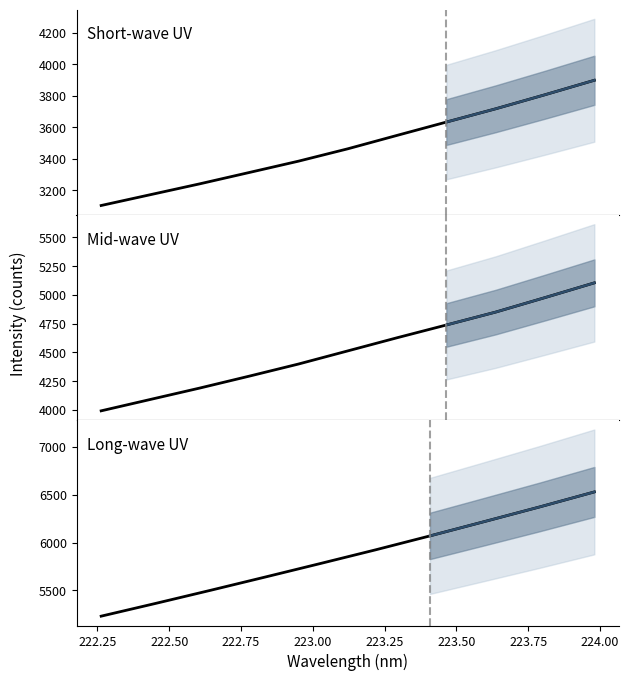

Reading left to right, transcribe all the data shown in this chart.

3103.5	3172.3	3241.1	3312.8	3384.8	3463.3	3548.4	3633.0	3717.2	3806.3	3898.0	3990.9	4090.0	4189.0	4292.2	4397.8	4512.0	4626.3	4737.4	4849.6	4975.6	5103.5	5230.2	5364.5	5501.4	5640.4	5781.0	5923.0	6069.9	6220.6	6372.6	6529.8